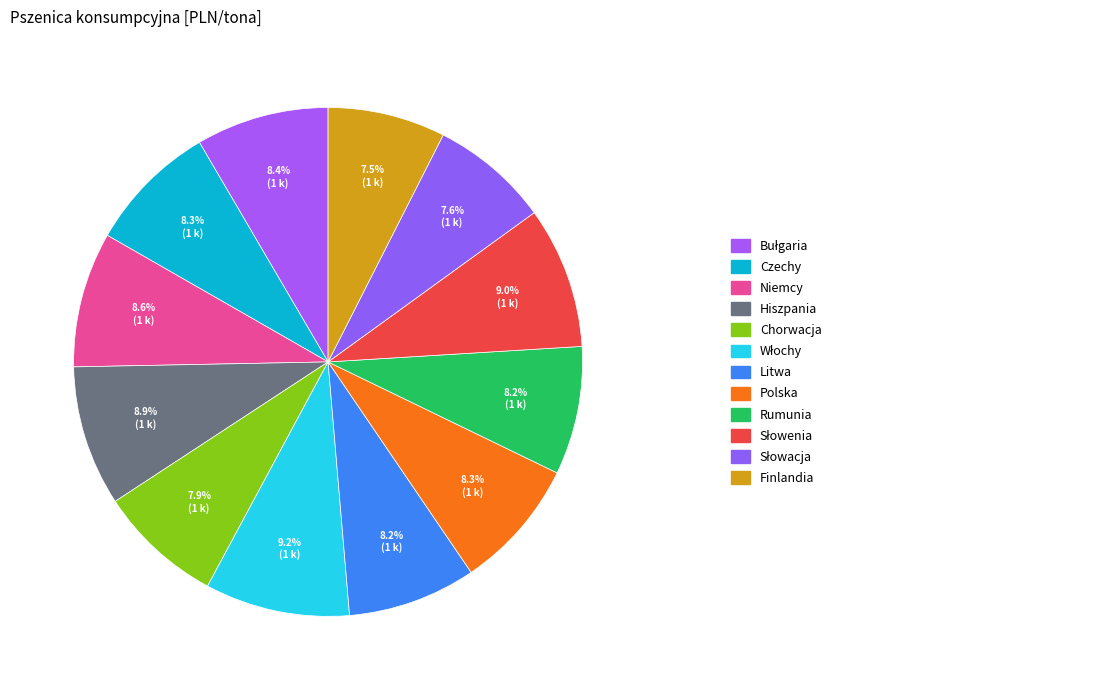

How many slices are in this pie chart?

12